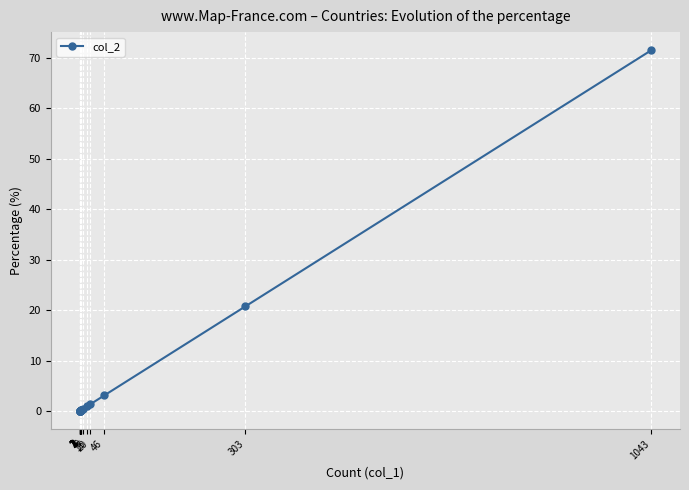

What is the sum of all values?

100.0